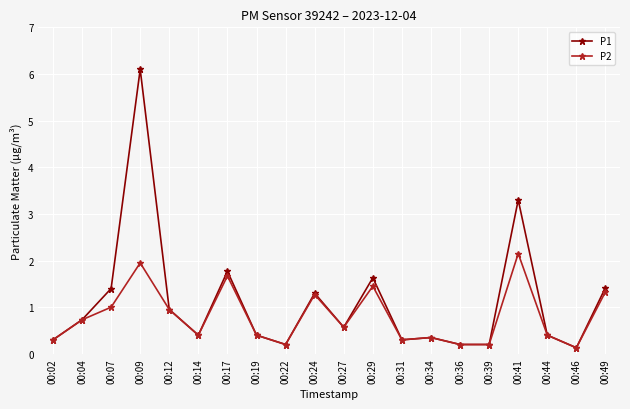

Is the value of P1 at 00:24 greater than the value of P2 at 00:07?

Yes